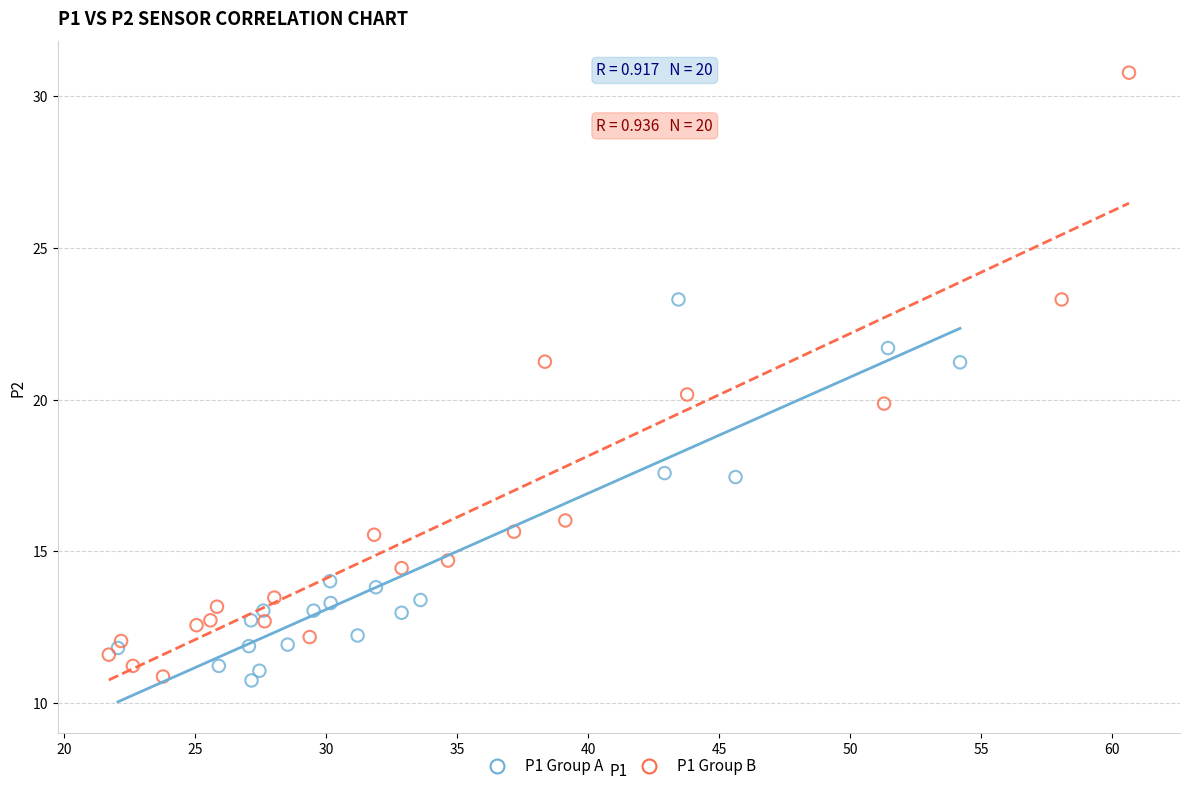

What are all the series names shown in the legend?

P1 Group A, P1 Group B